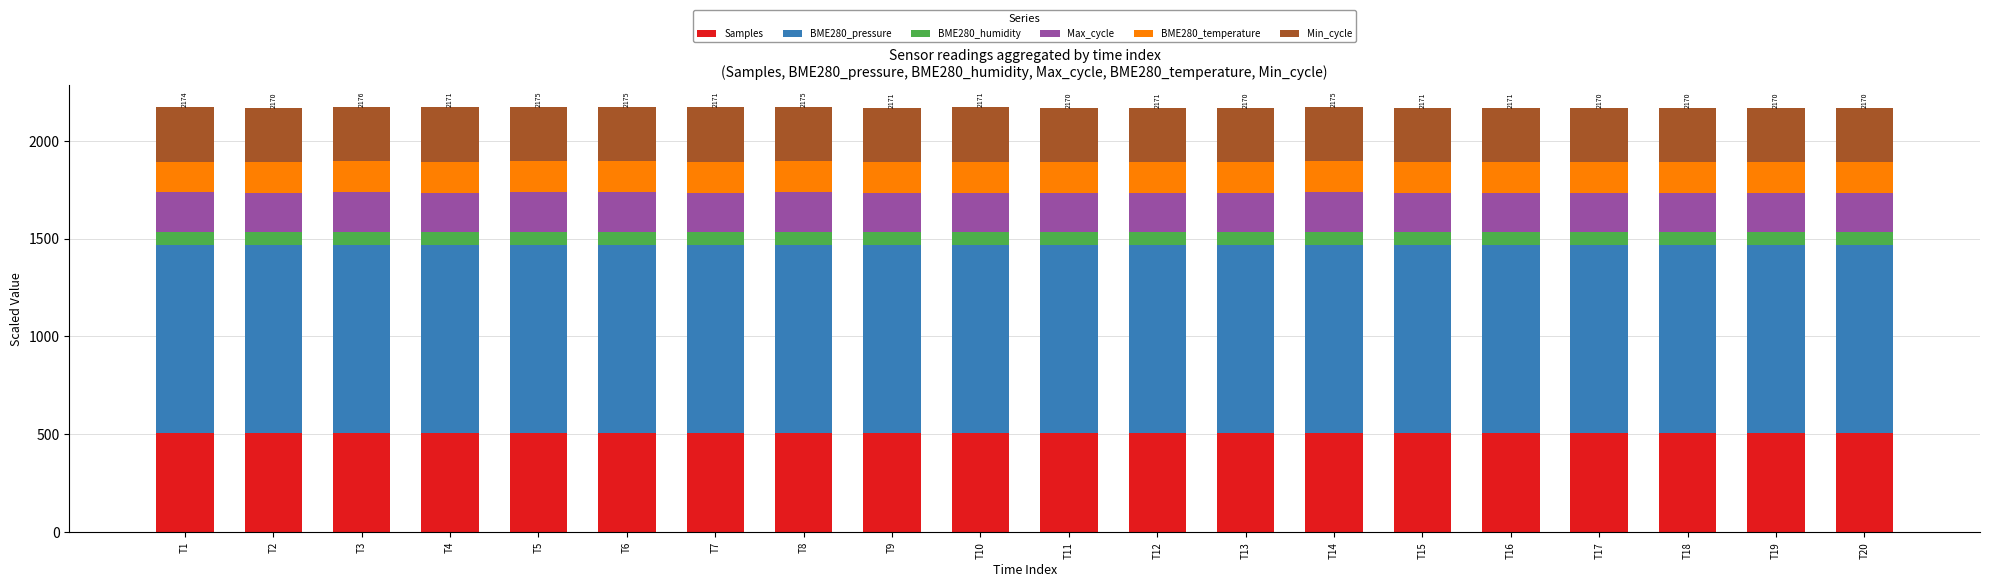

The value of Samples at T3 is 507.3. True or false?

True